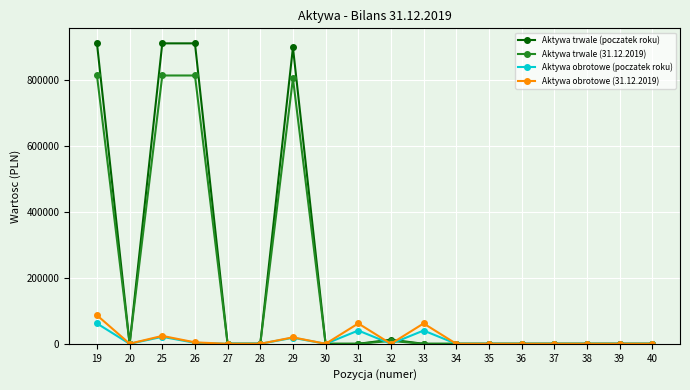

True or false: Aktywa obrotowe (31.12.2019) has a value of 23970.0 at 25.

True